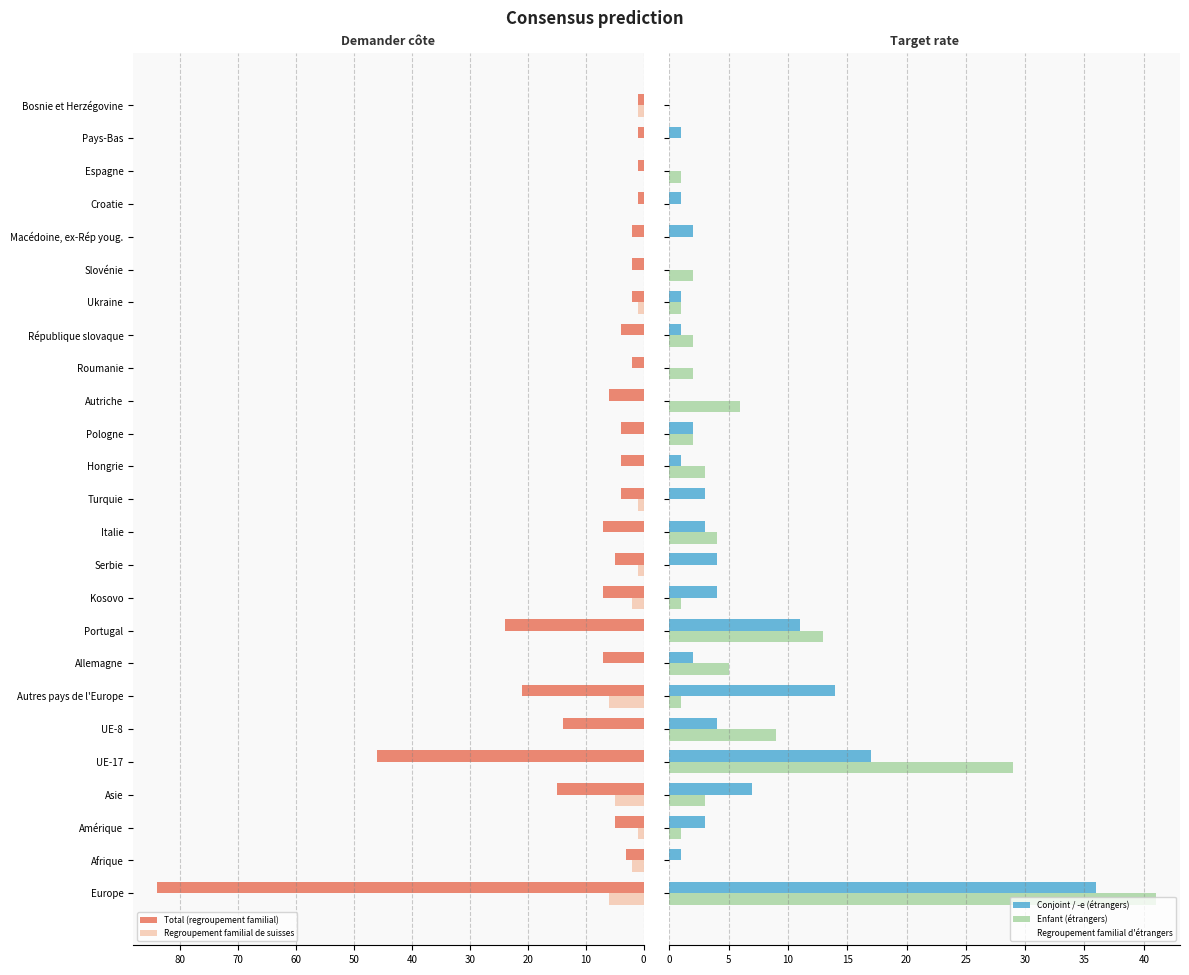

How many bars are there in each group?

5